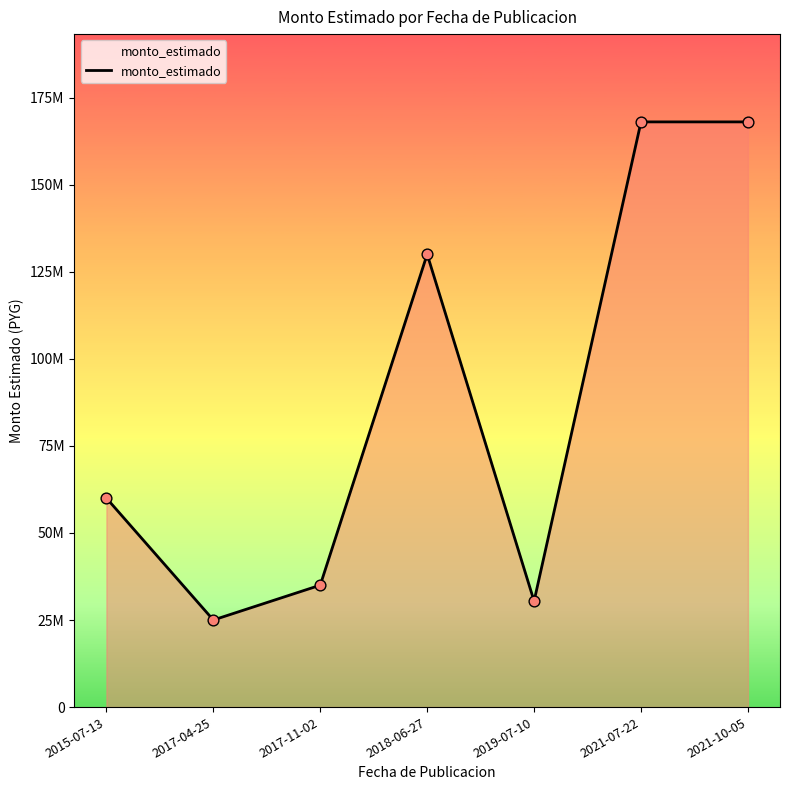

Approximately how many times larger is the value at 2021-10-05 compared to 2018-06-27?

1.3